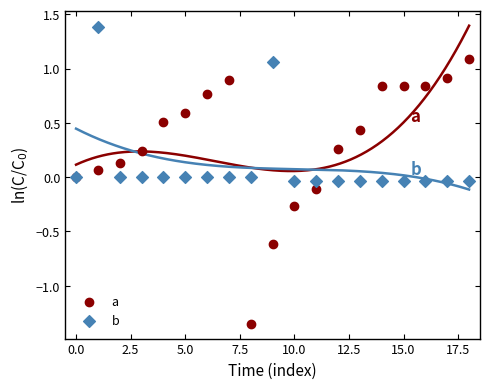

Which series reaches the maximum Y coordinate?

b